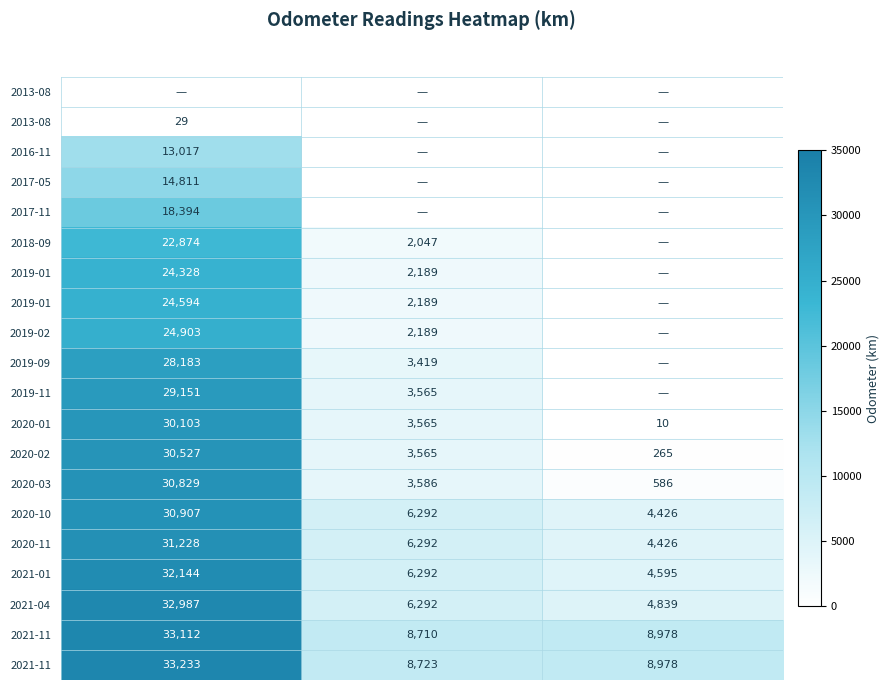

At how many categories does at least one series exceed 27811?

1